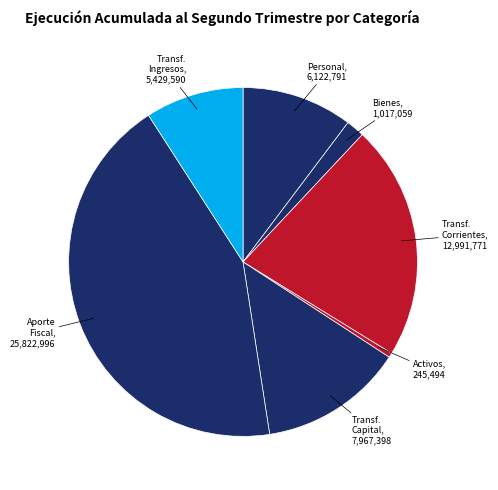

Count the number of slices in the pie.

7